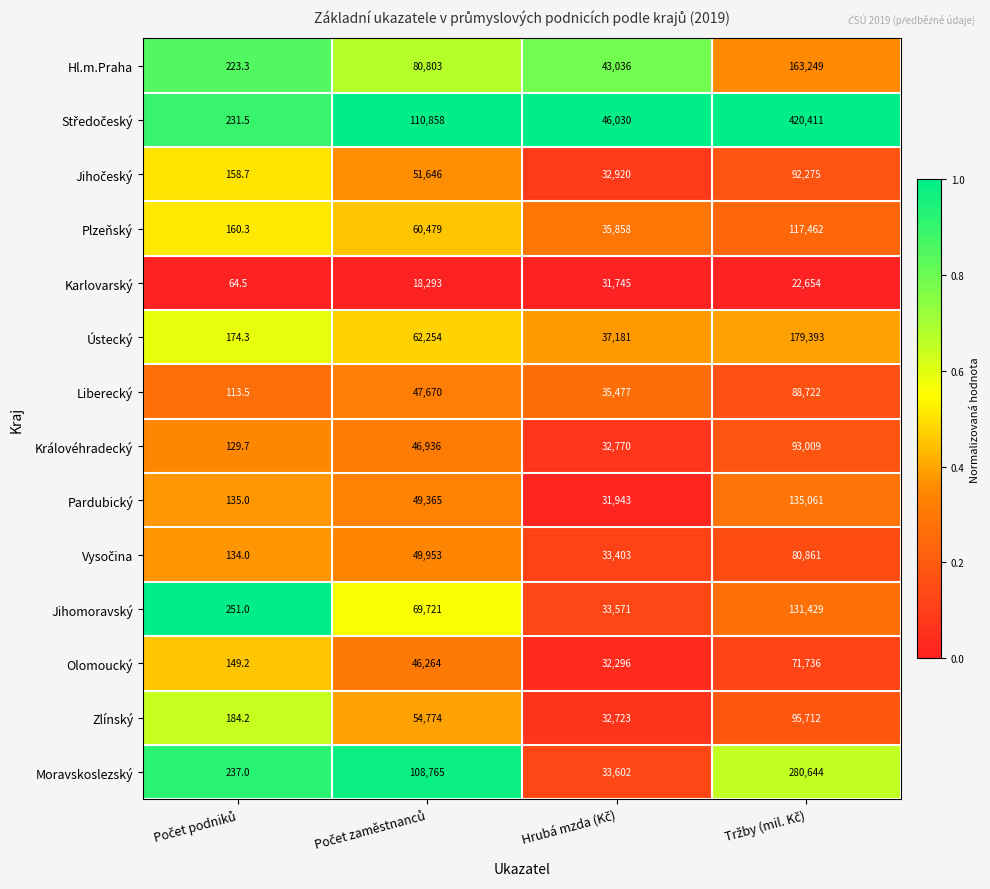

How many Pardubický values are between 31943 and 135061?

3